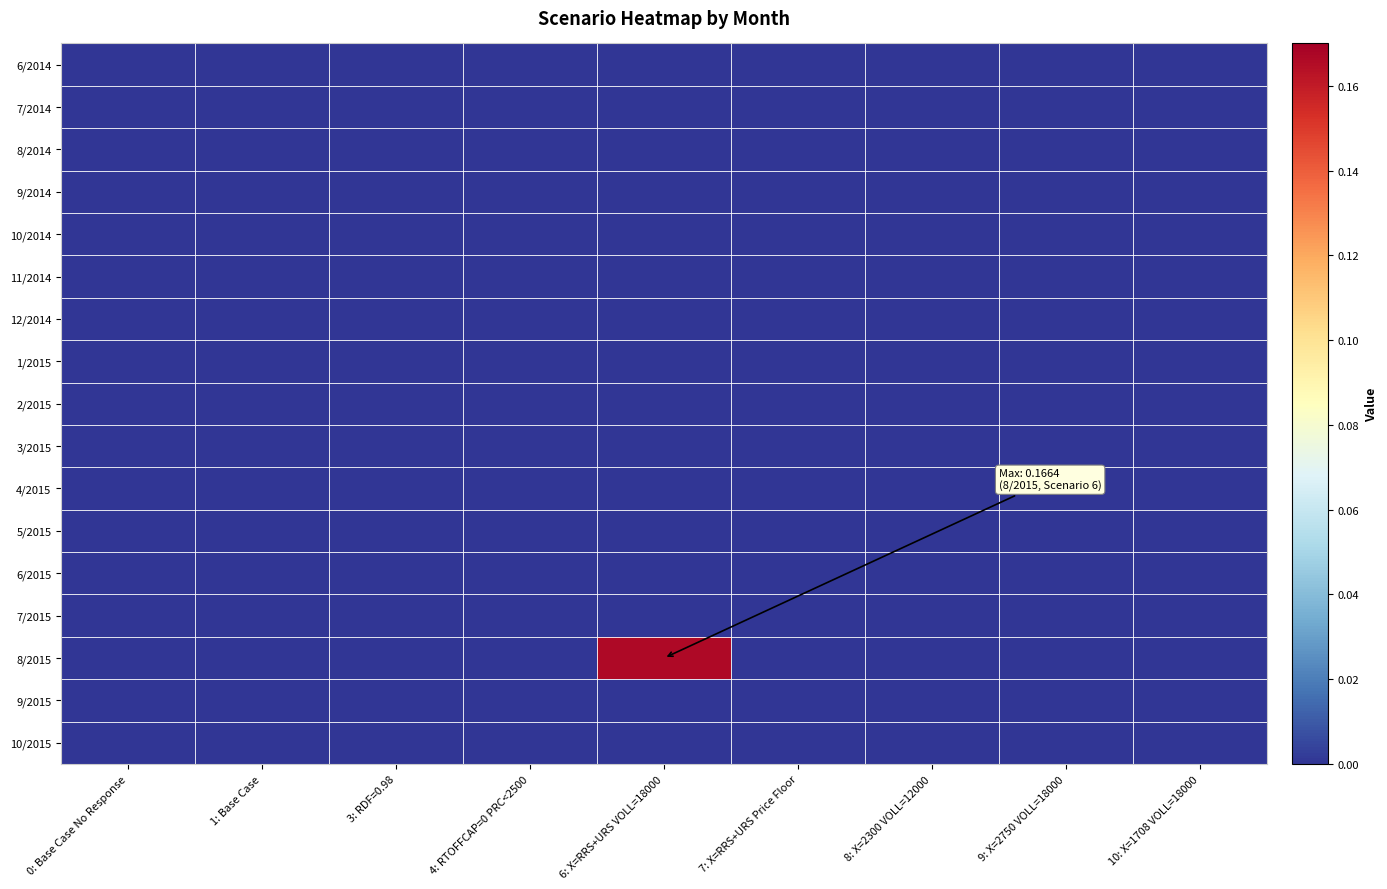

Between 1: Base Case and 6: X=RRS+URS VOLL=18000, which series saw the biggest shift?

8/2015